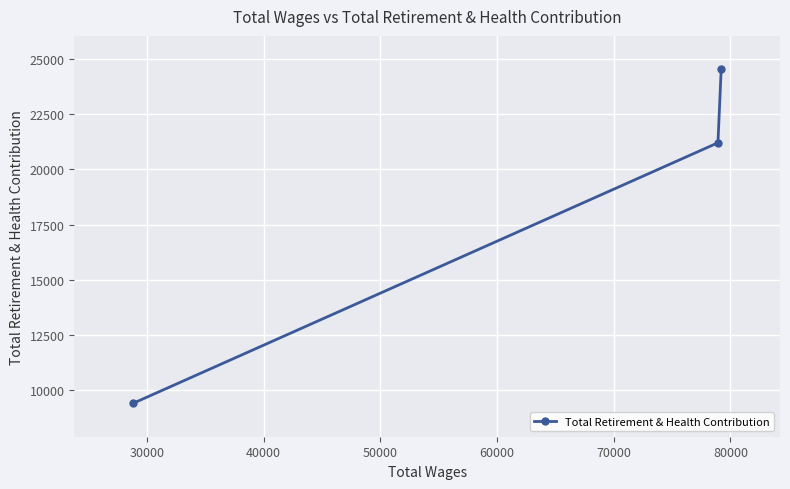

What is the difference between the maximum and minimum values?

15134